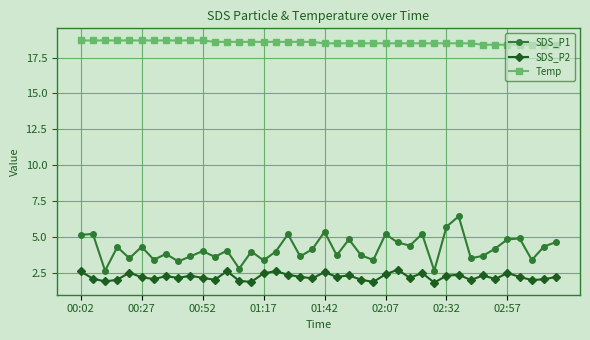

What is the difference between the second highest and minimum values in the SDS_P2 series?

0.8